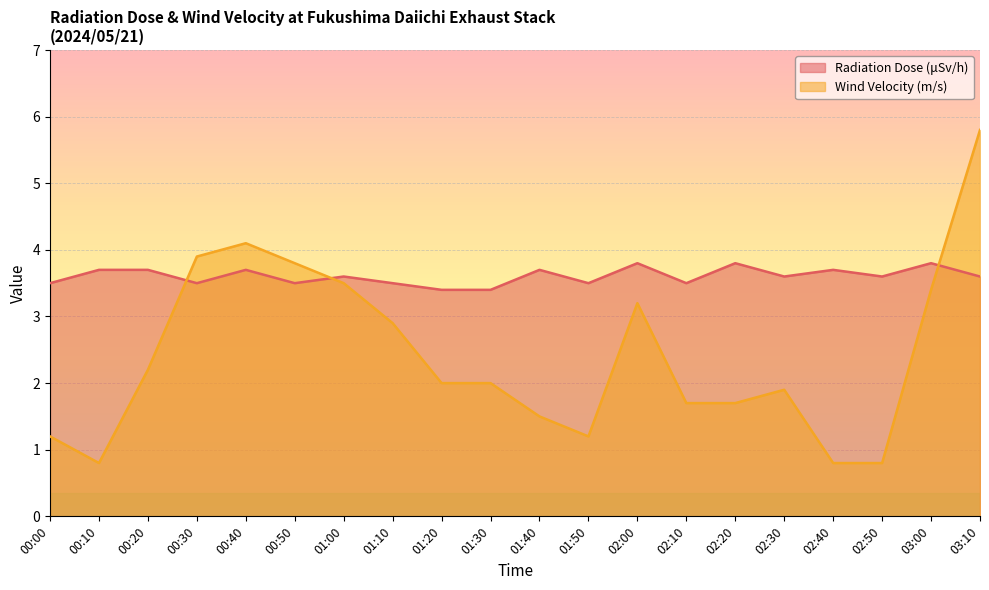

The Wind Velocity (m/s) series shows 0.4 at 01:50. True or false?

False